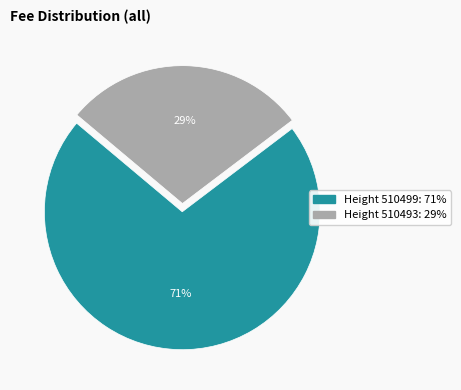

Is there a majority slice in this chart?

Yes